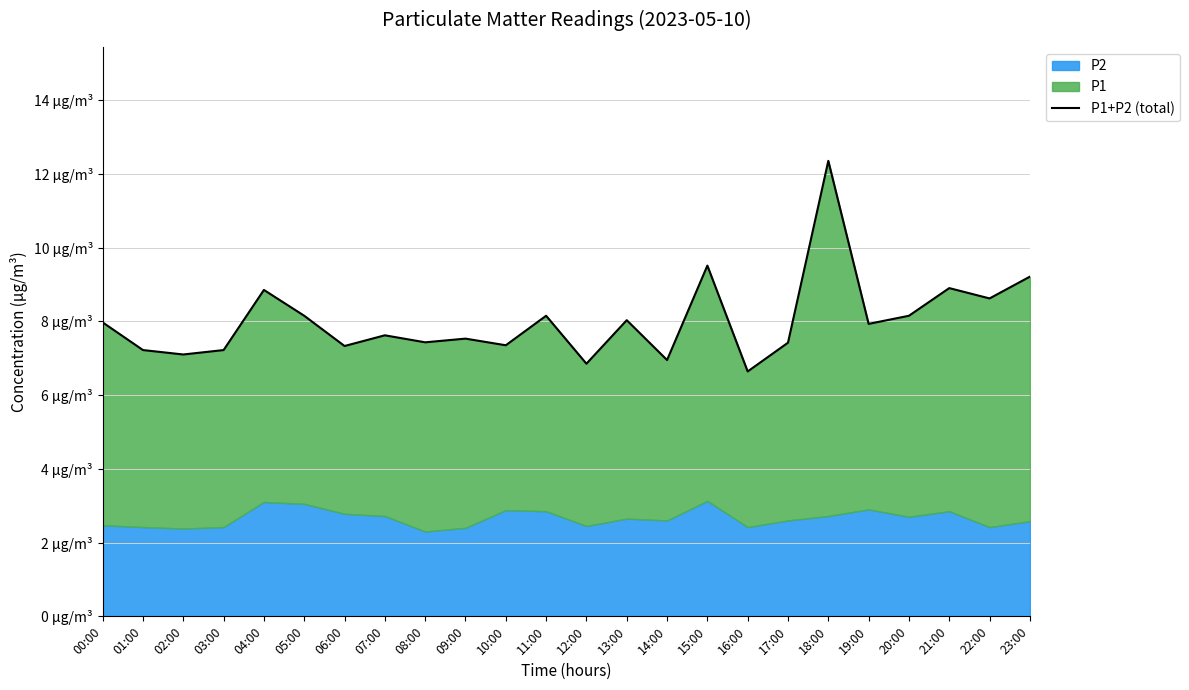

What is the ratio of the value at 10:00 to the value at 07:00?

1.0